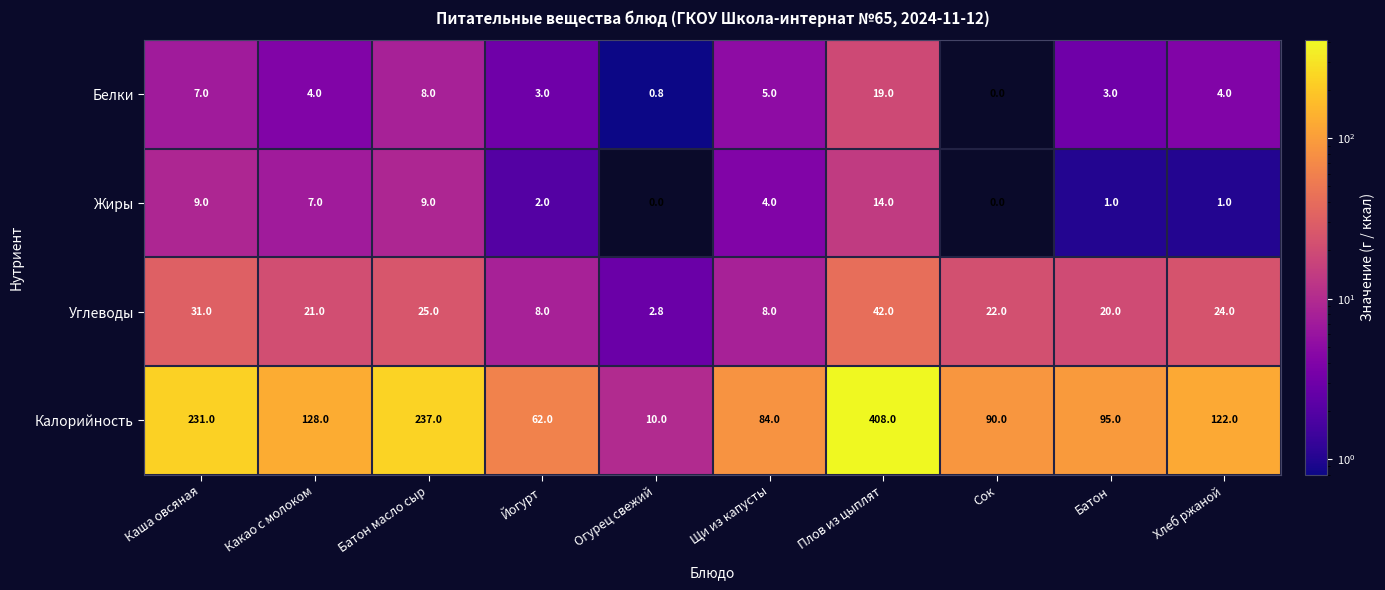

What is the spread (max minus min) of values at Каша овсяная?

224.0